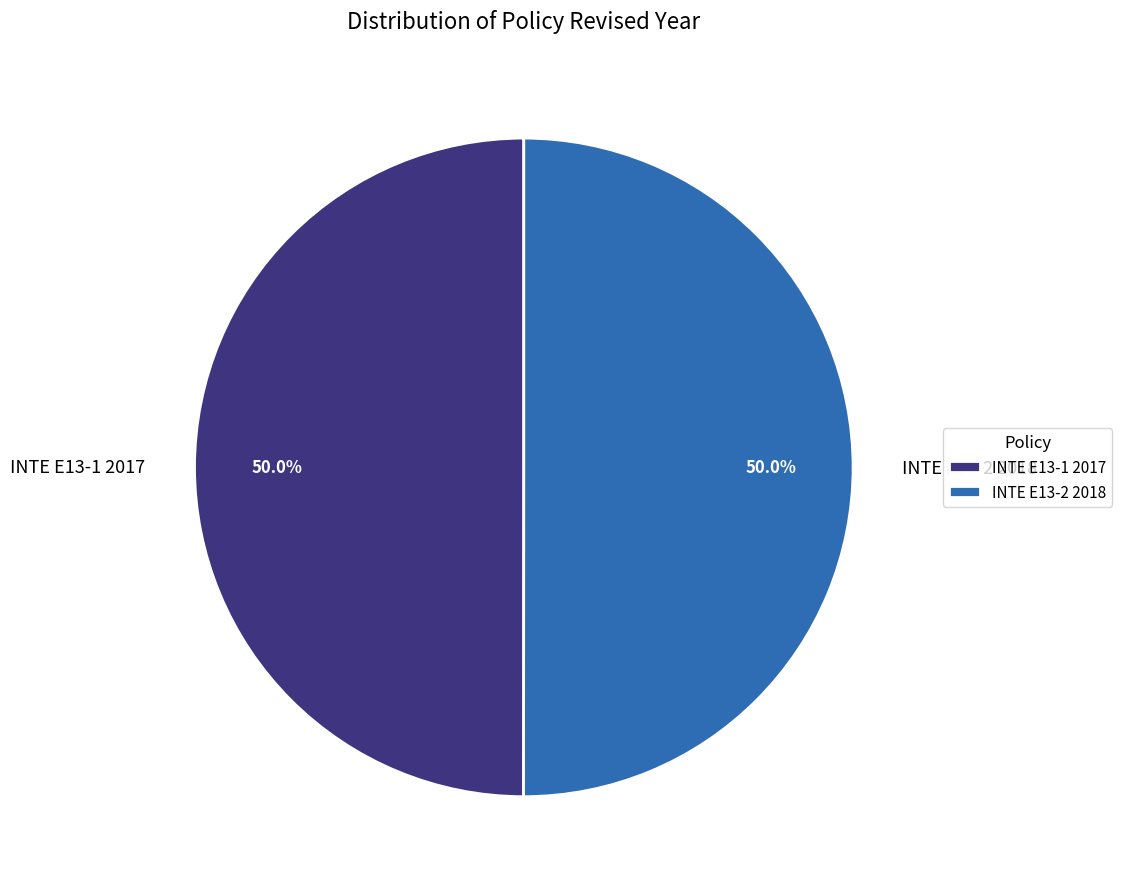

How much of the chart is everything except INTE E13-2 2018?

50.0%